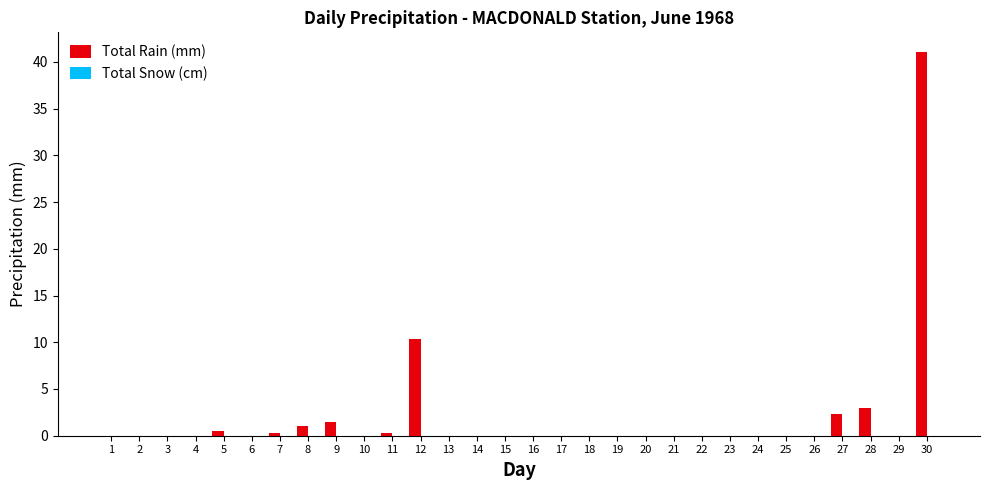

Reading left to right, transcribe all the data shown in this chart.

1=0.0	2=0.0	3=0.0	4=0.0	5=0.5	6=0.0	7=0.3	8=1.0	9=1.5	10=0.0	11=0.3	12=10.4	13=0.0	14=0.0	15=0.0	16=0.0	17=0.0	18=0.0	19=0.0	20=0.0	21=0.0	22=0.0	23=0.0	24=0.0	25=0.0	26=0.0	27=2.3	28=3.0	29=0.0	30=41.1